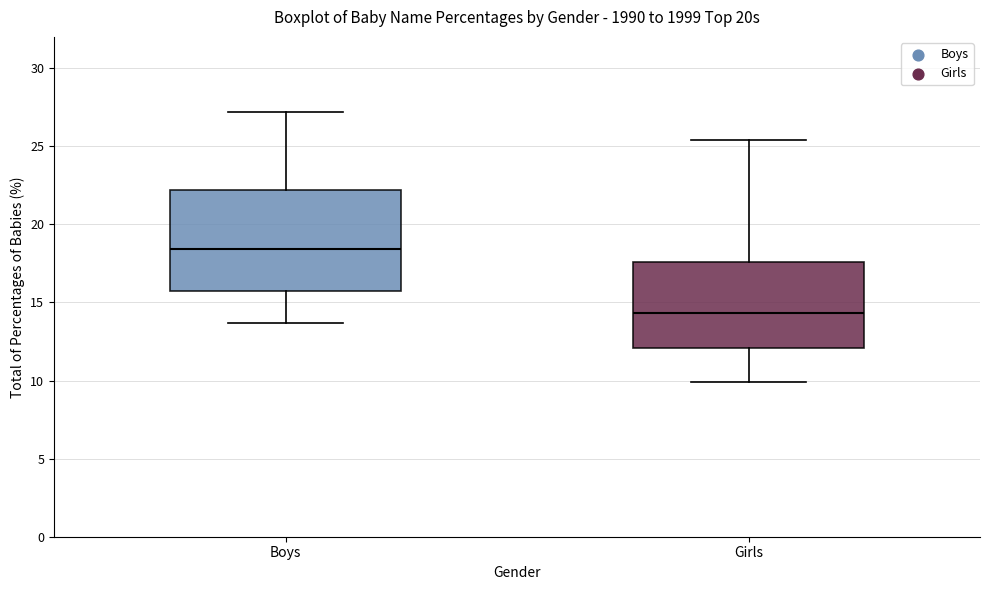

Which box's median line is the lowest?

Girls